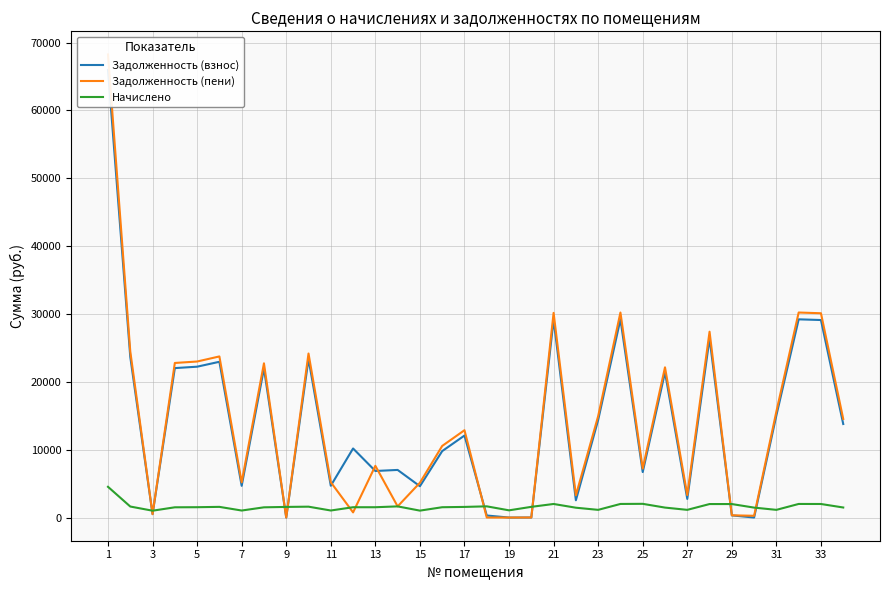

What is the sum of the Начислено values at 33 and 7?

3037.0